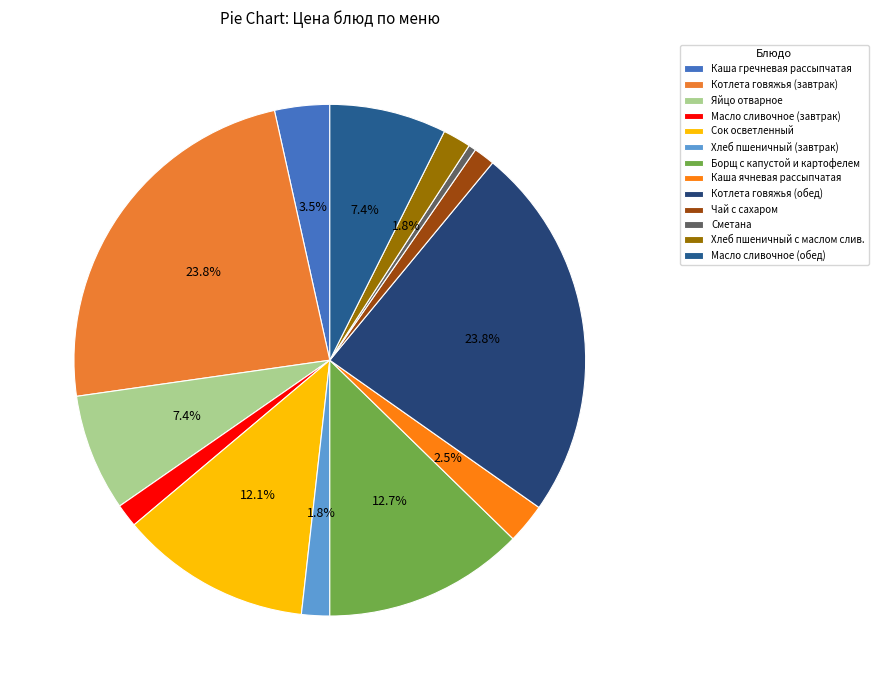

To the nearest percent, what is the combined percentage of Сок осветленный and Сметана?

13%